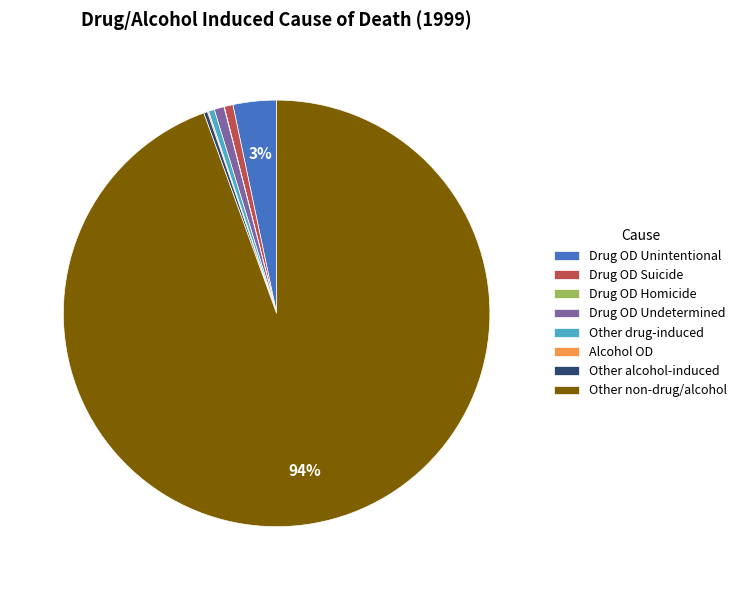

To the nearest percent, what is the average slice percentage?

12%